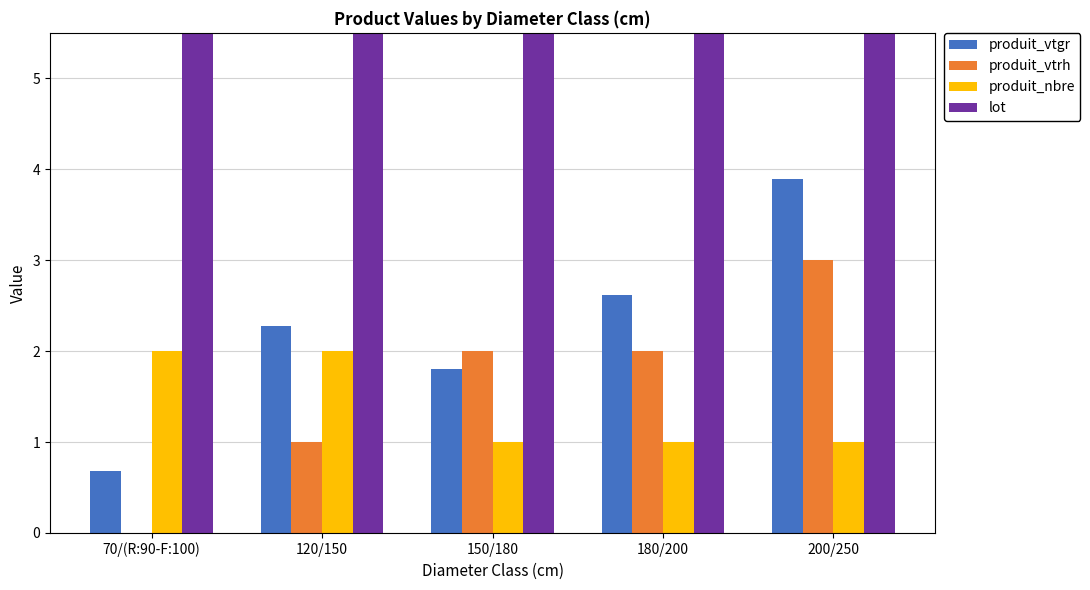

Reading right to left, list all the values displayed in this chart.

produit_vtgr: 200/250=3.9	180/200=2.6	150/180=1.8	120/150=2.3	70/(R:90-F:100)=0.7
produit_vtrh: 200/250=3.0	180/200=2.0	150/180=2.0	120/150=1.0	70/(R:90-F:100)=0.0
produit_nbre: 200/250=1.0	180/200=1.0	150/180=1.0	120/150=2.0	70/(R:90-F:100)=2.0
lot: 200/250=20.0	180/200=20.0	150/180=20.0	120/150=20.0	70/(R:90-F:100)=20.0